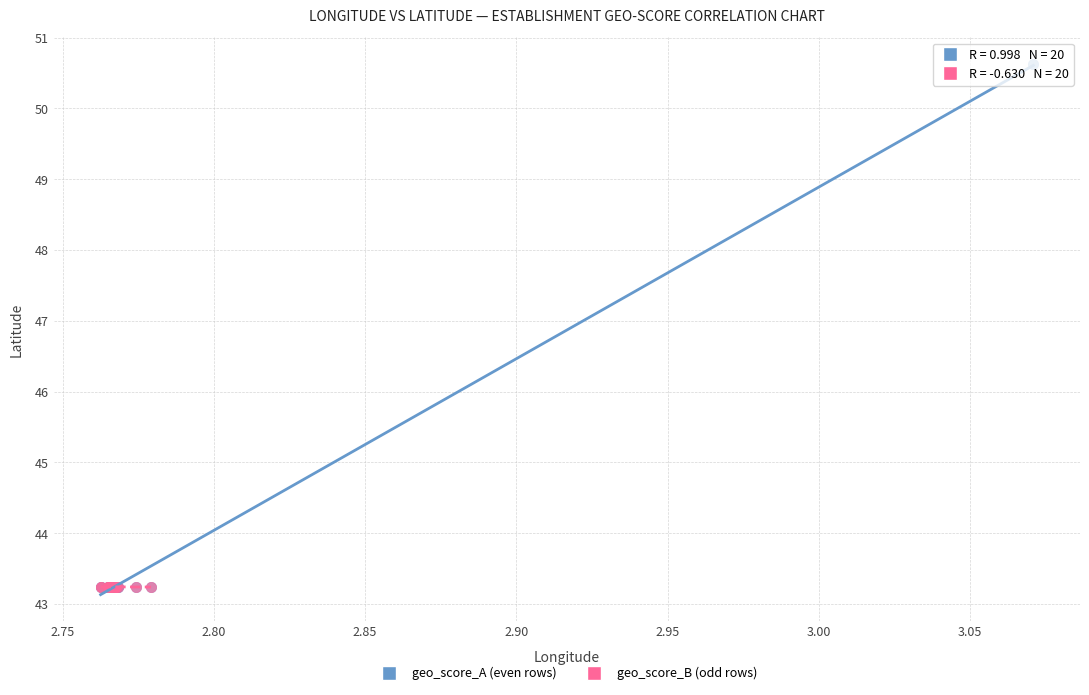

Which series reaches the maximum Y coordinate?

geo_score_A (even rows)